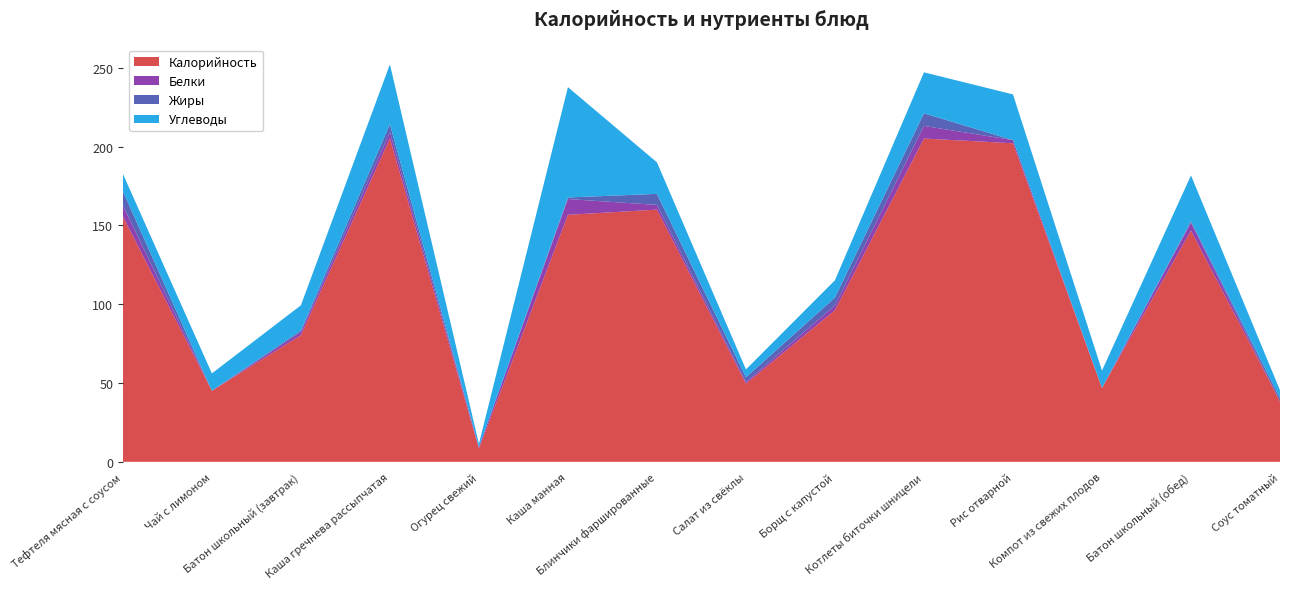

Reading right to left, extract all data points from this chart.

Калорийность: 38.4	146.7	46.9	202.1	205.1	96.2	49.6	160.0	156.7	8.4	205.2	80.3	45.1	155.7
Белки: 0.0	5.0	0.0	2.0	8.0	3.0	1.0	3.0	10.0	1.0	4.0	2.0	0.0	7.0
Жиры: 2.0	1.0	0.0	0.0	8.0	5.0	3.0	7.0	1.0	0.0	5.0	1.0	0.0	9.0
Углеводы: 5.0	29.0	11.0	29.0	26.0	11.0	5.0	20.0	70.0	2.0	38.0	16.0	11.0	11.0